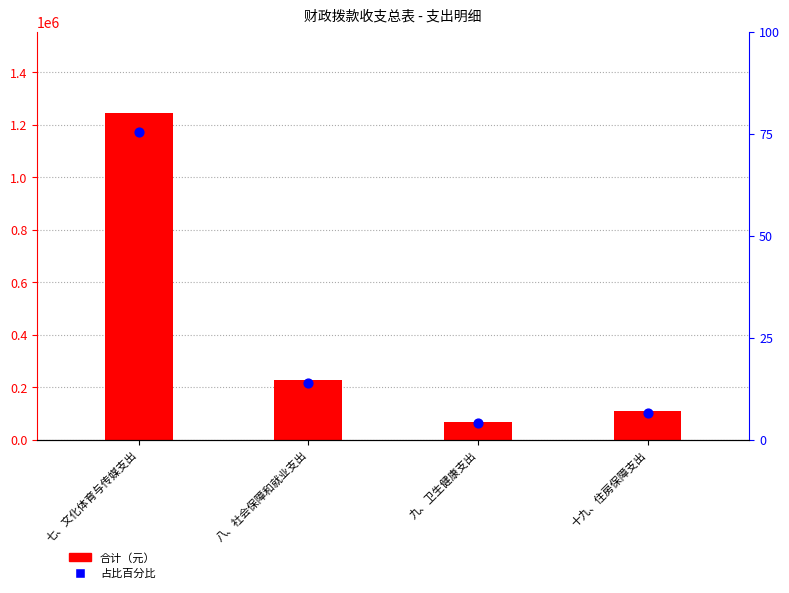

What are all the series names shown in the legend?

合计（元）, 占比百分比